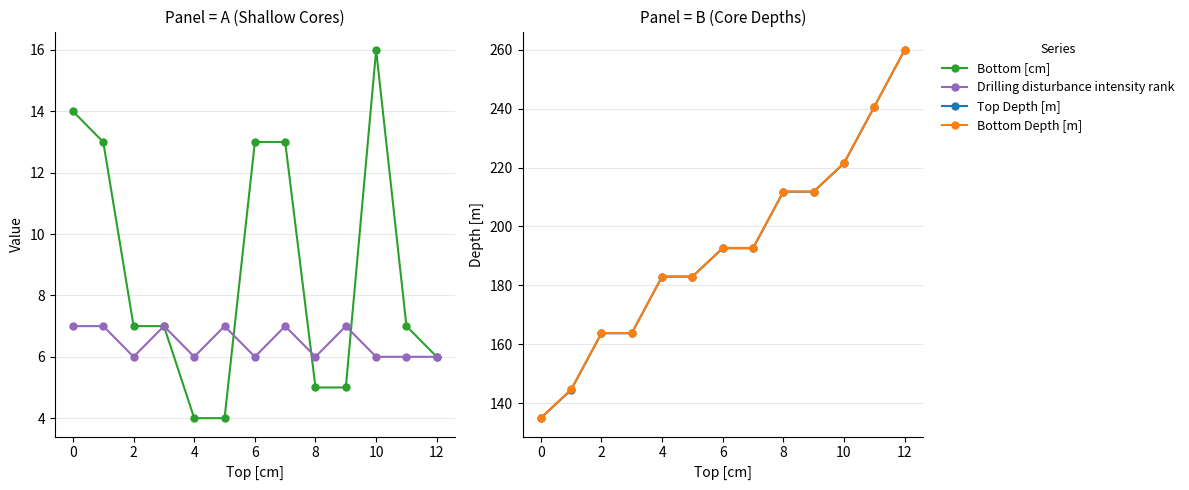

What are all the series names shown in the legend?

Bottom [cm], Drilling disturbance intensity rank, Top Depth [m], Bottom Depth [m]